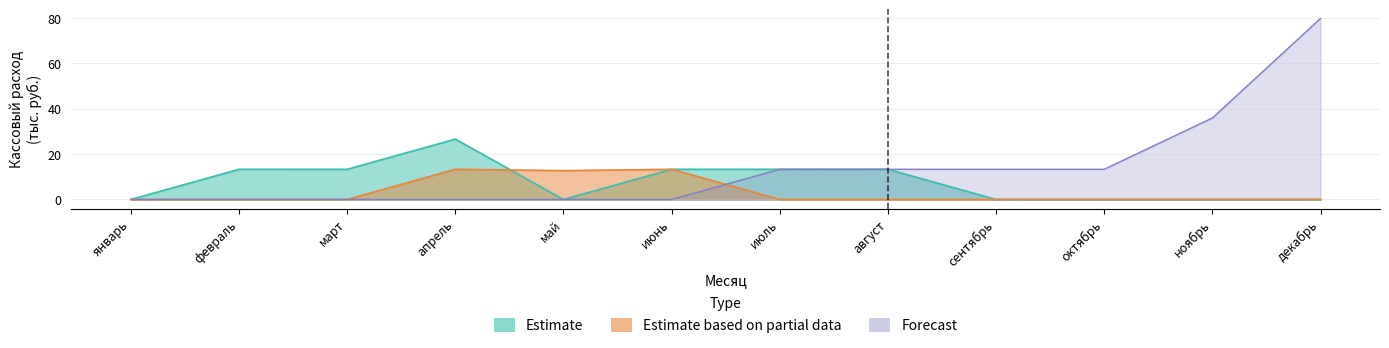

How many series are shown in this chart?

3